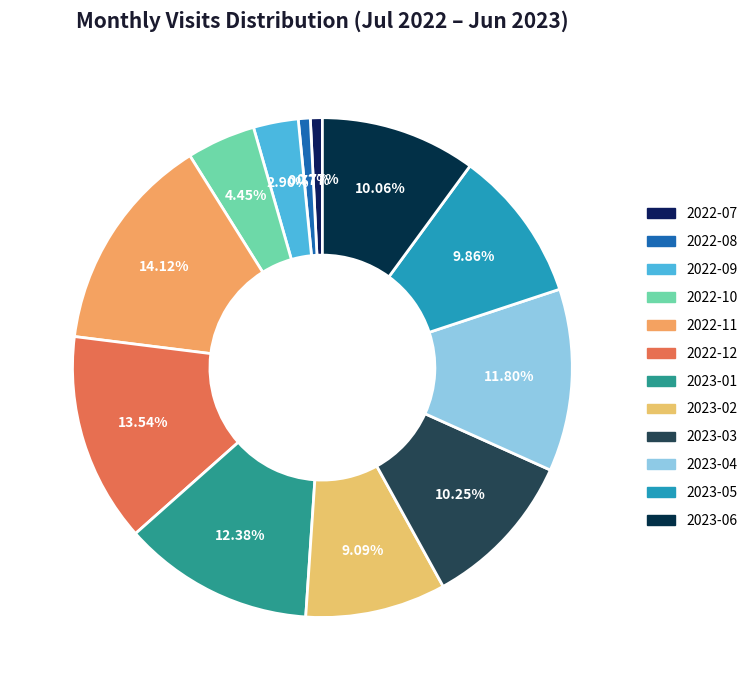

What percentage do 2023-05 and 2022-09 together represent?

12.8%